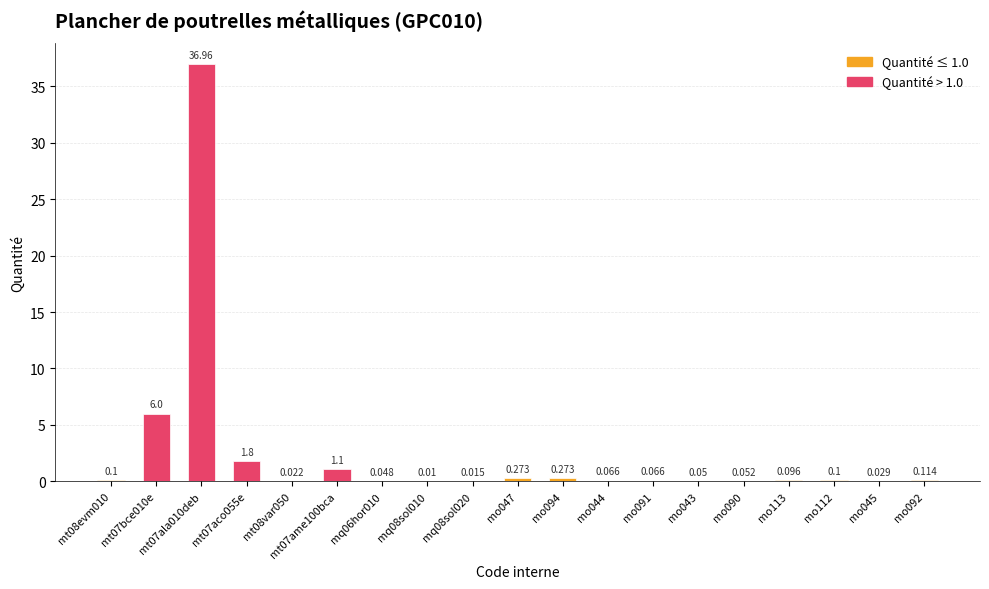

The chart shows a value of 0.1 at mo045. True or false?

False